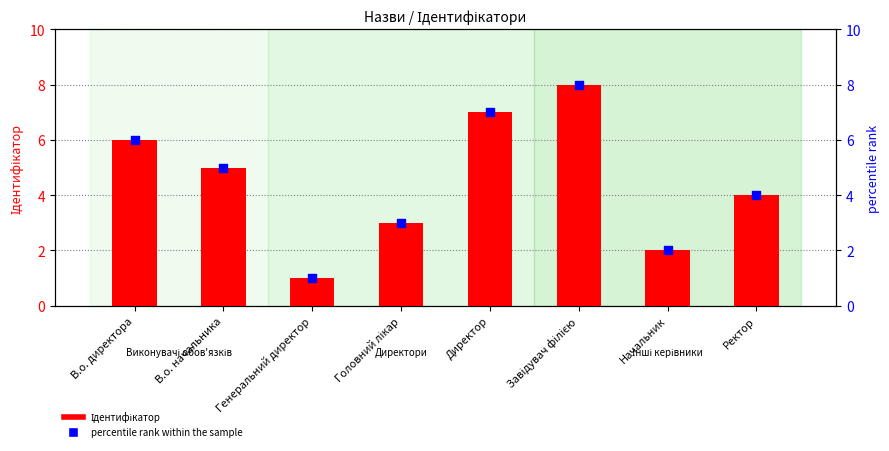

What is the total value across all series at В.о. начальника?

10